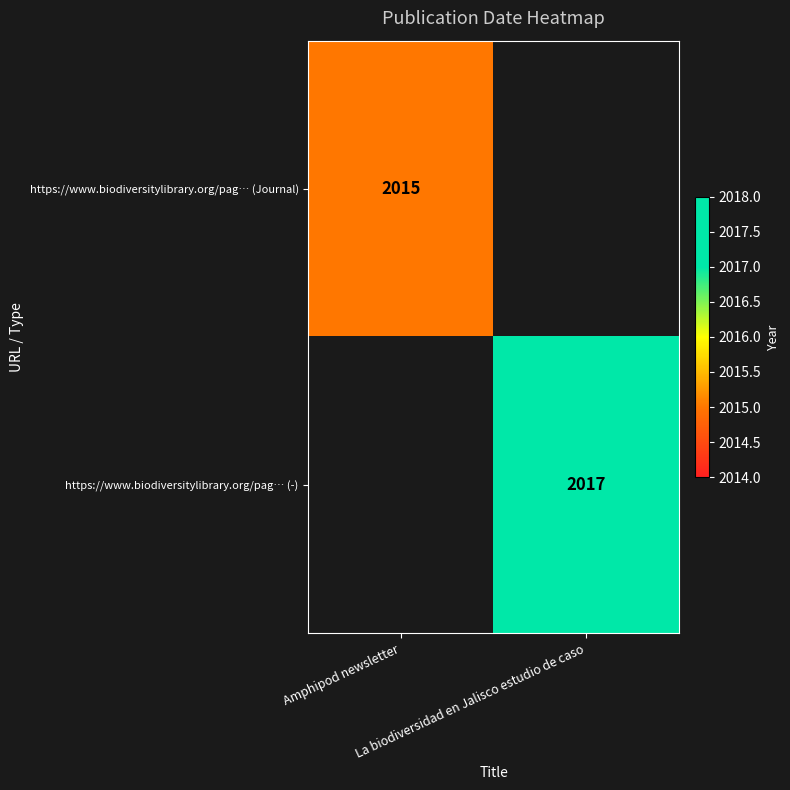

How many data points does each series have?

2